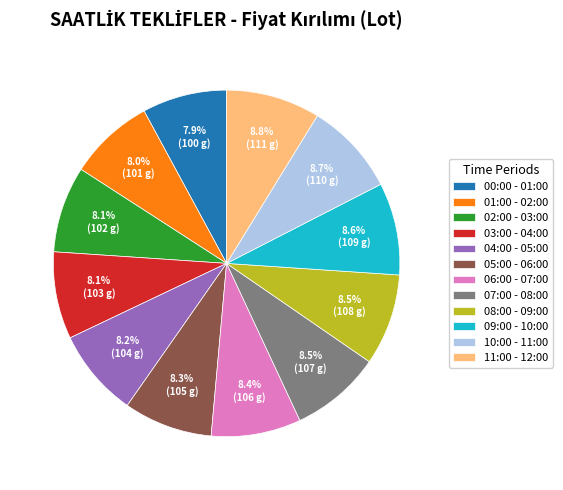

How many segments does this pie chart have?

12